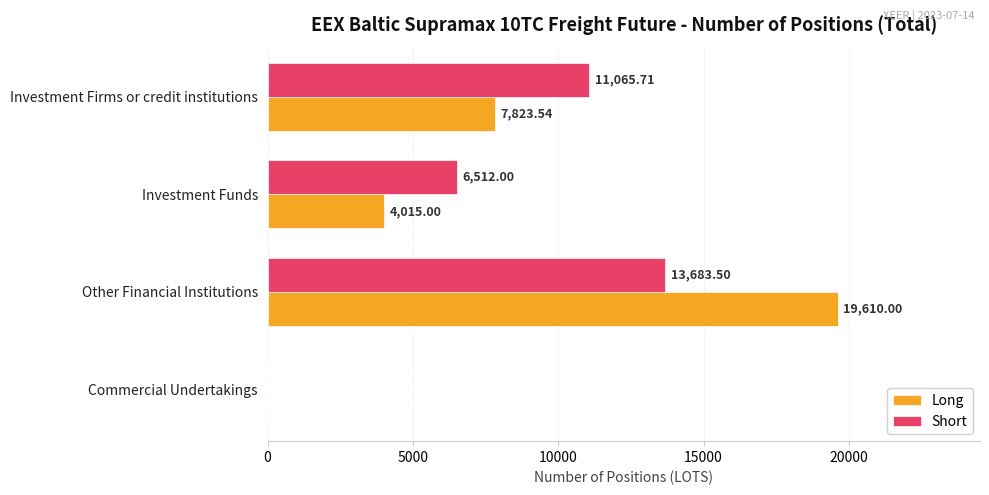

What is the sum of the Short values at Investment Firms or credit institutions and Investment Funds?

17577.7